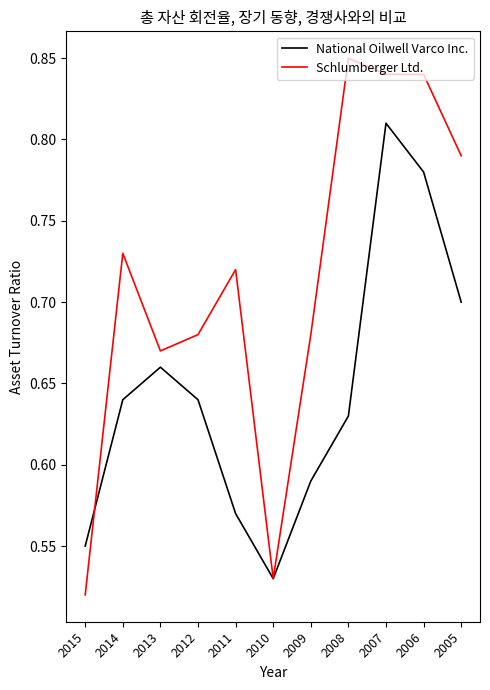

What is the total value across all series at 2015?

1.1